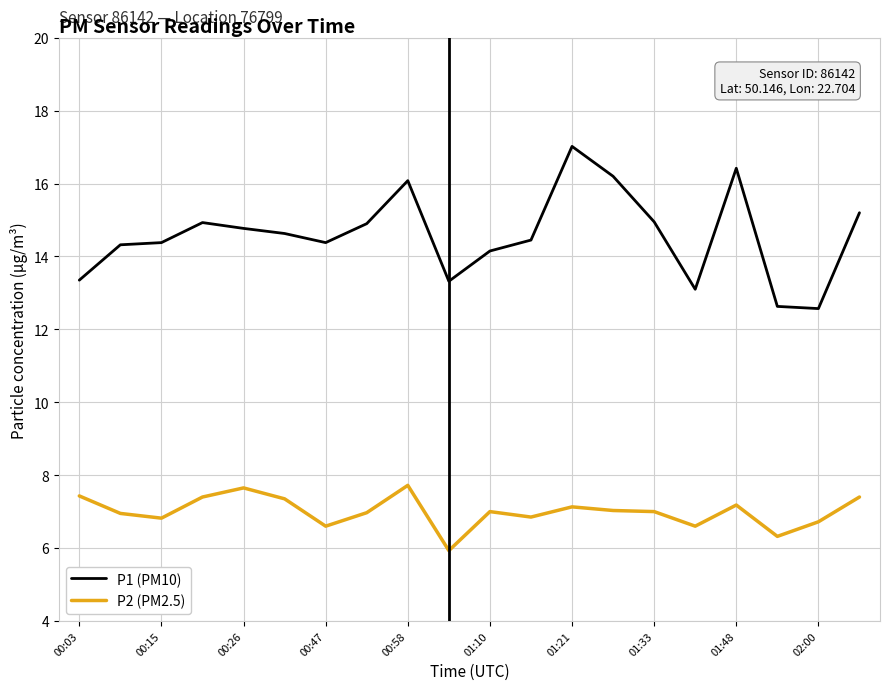

What is the maximum value for P1 (PM10)?

17.0